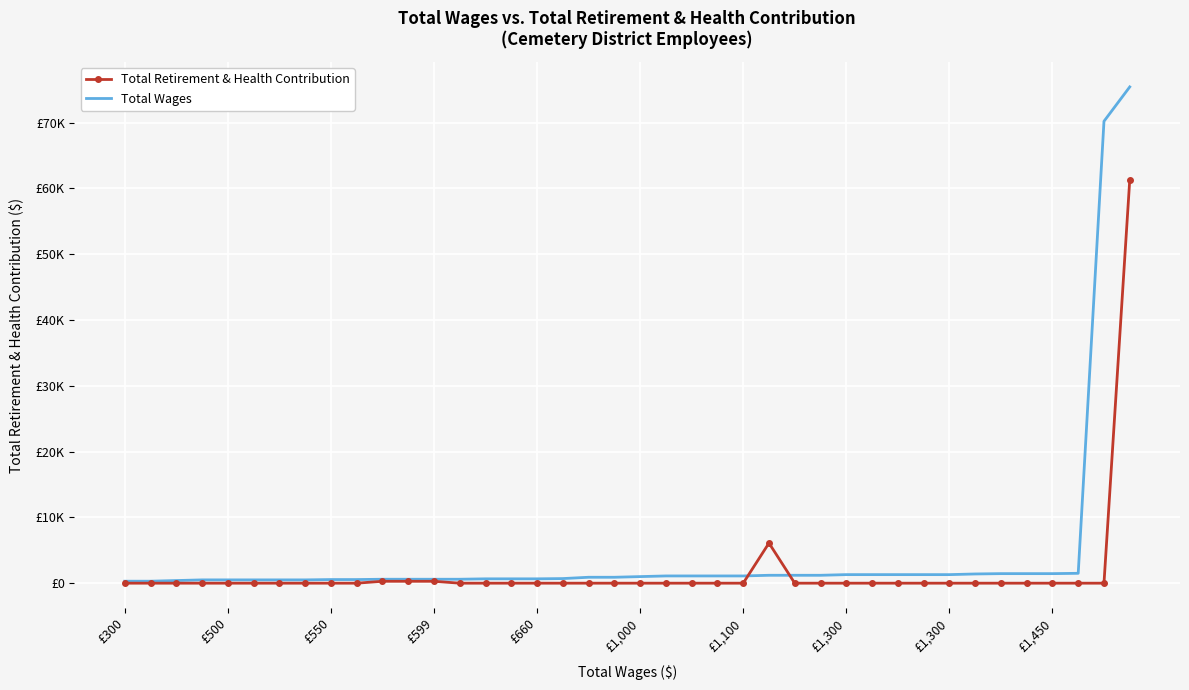

What are all the series names shown in the legend?

Total Retirement & Health Contribution, Total Wages